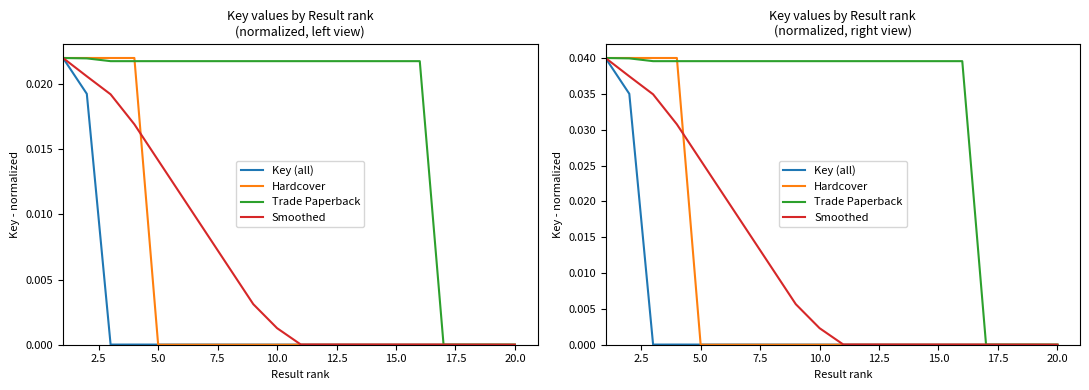

At which label is Key (all) closest to 0?

20.0